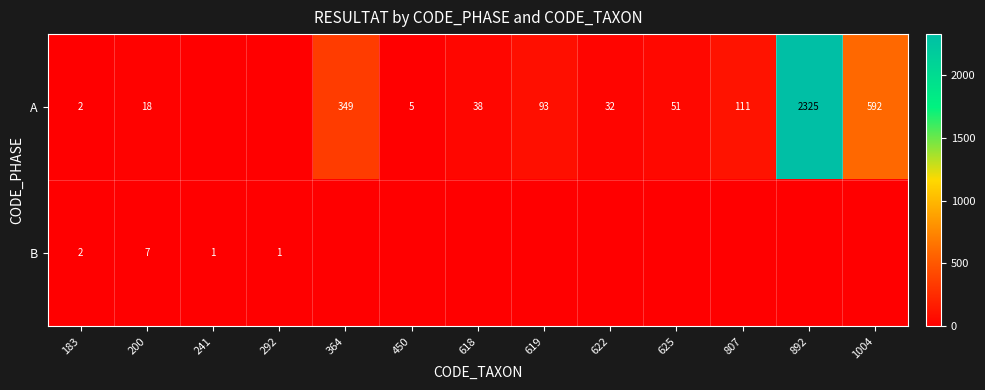

Which has a higher value, 1004 or 450?

1004